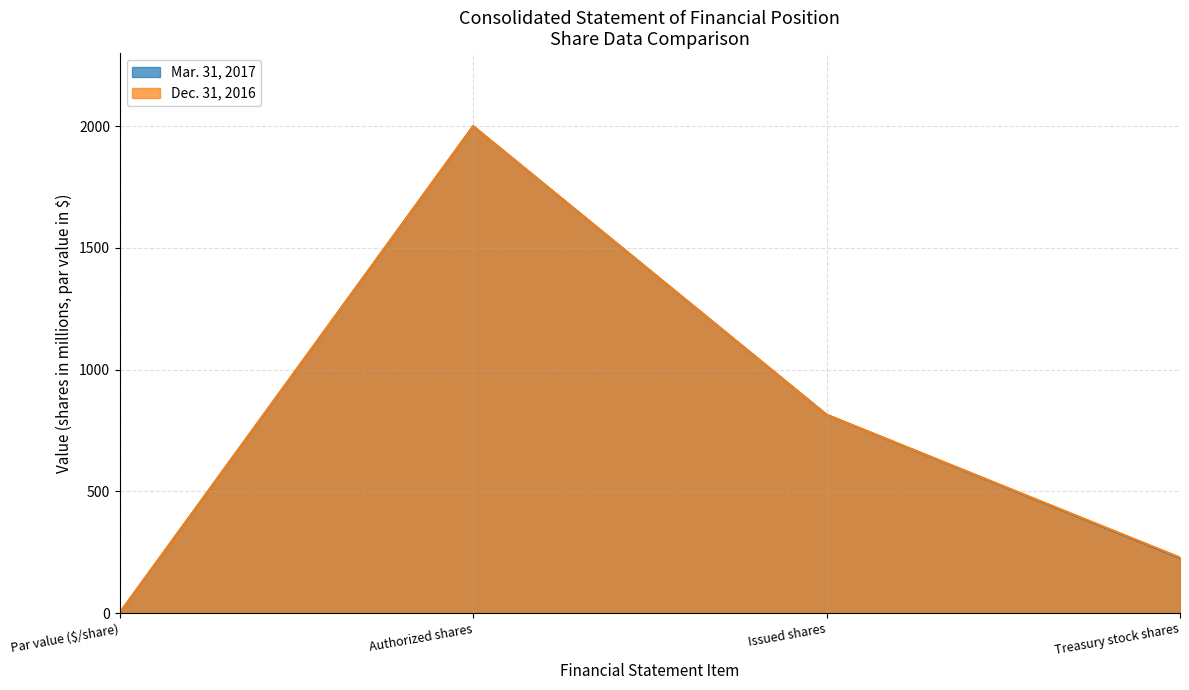

What is the total value across all series at Authorized shares?

4000.0